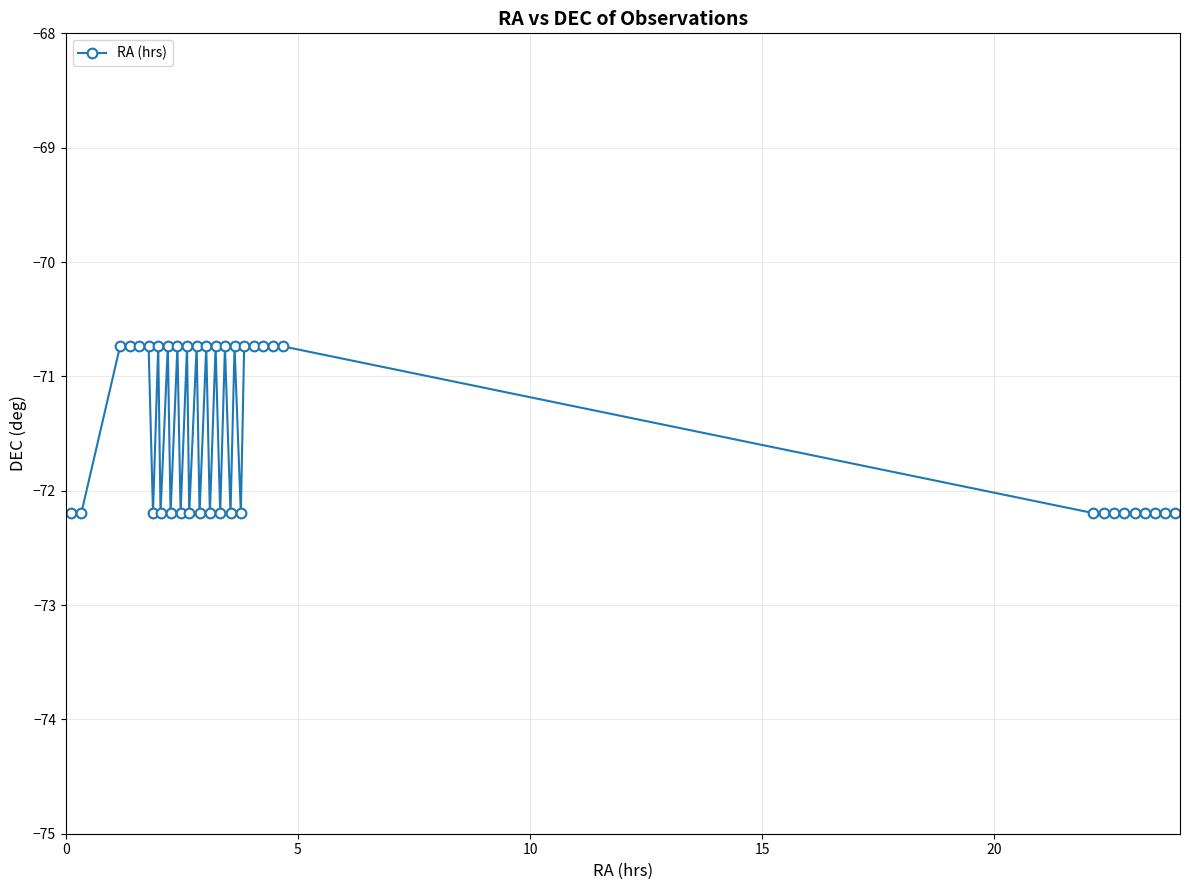

What is the greatest value displayed?

-70.7